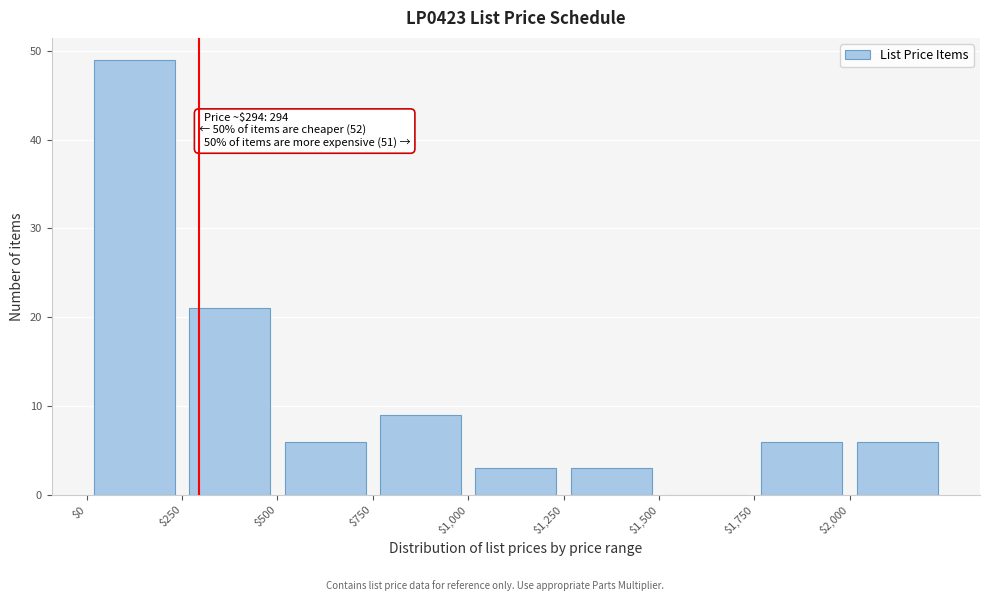

Which range on the x-axis has the tallest bar?

0 to 250